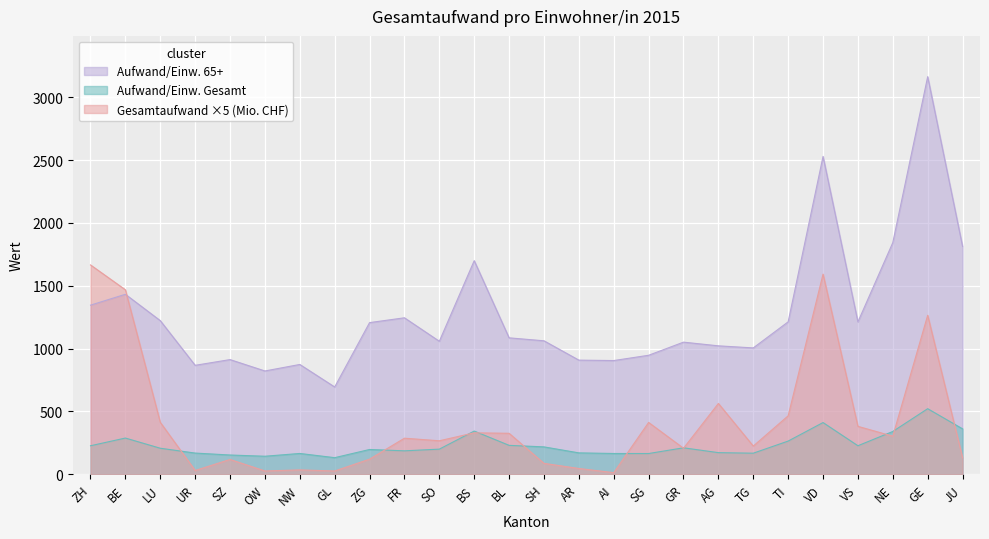

At which label does Aufwand/Einw. 65+ first exceed 1086?

ZH